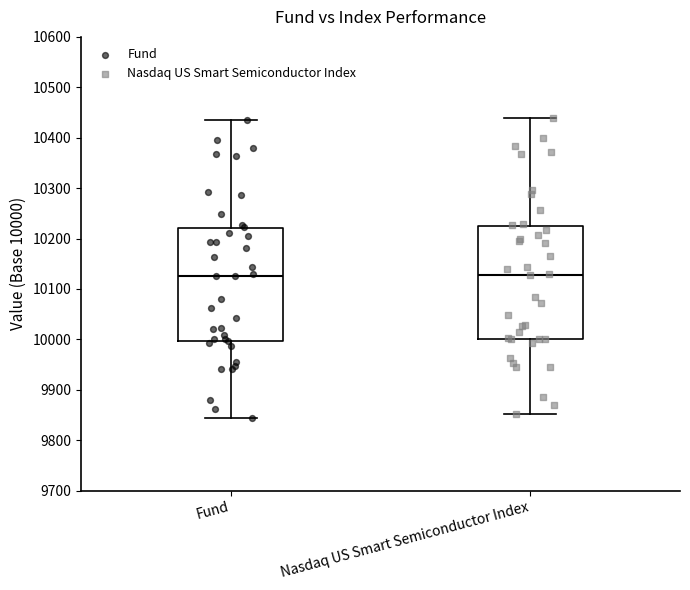

Where does the lower whisker of the box for Nasdaq US Smart Semiconductor Index end on the y-axis? The values are not printed on the chart, so give them approximately, as read against the axis.

9850